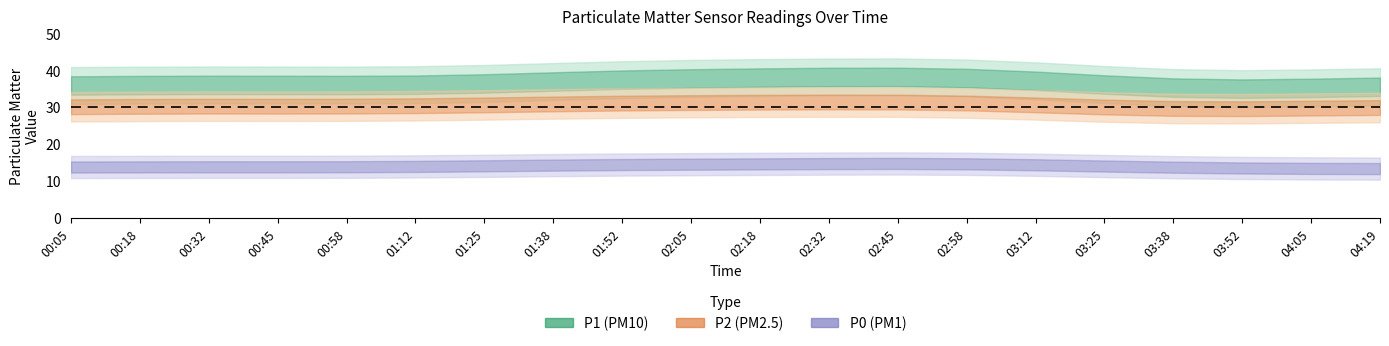

True or false: P2 and P0 intersect in this chart.

False